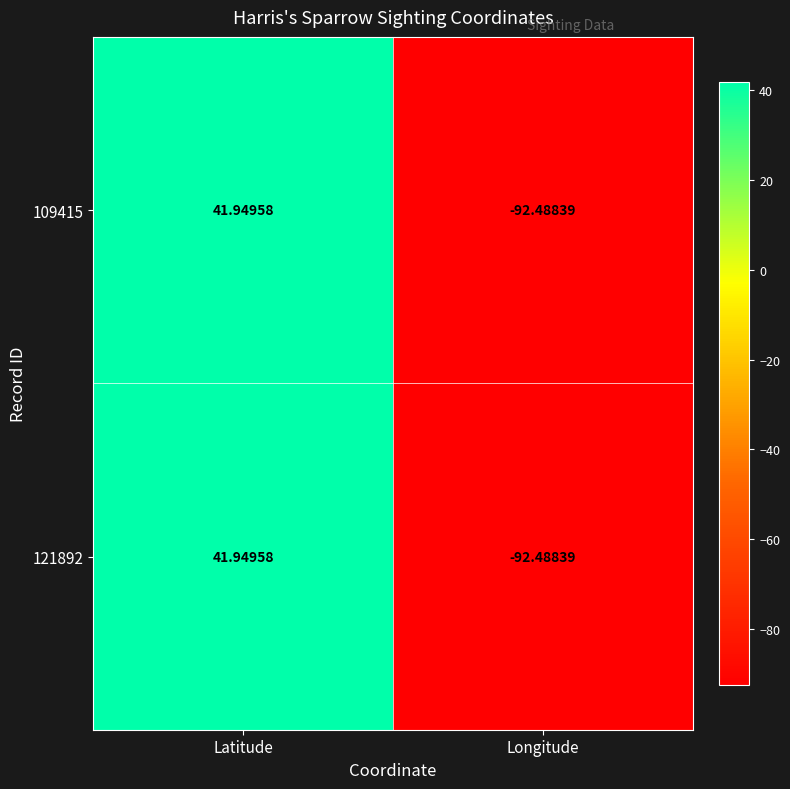

List the labels in order of 109415 value, smallest first.

Longitude, Latitude